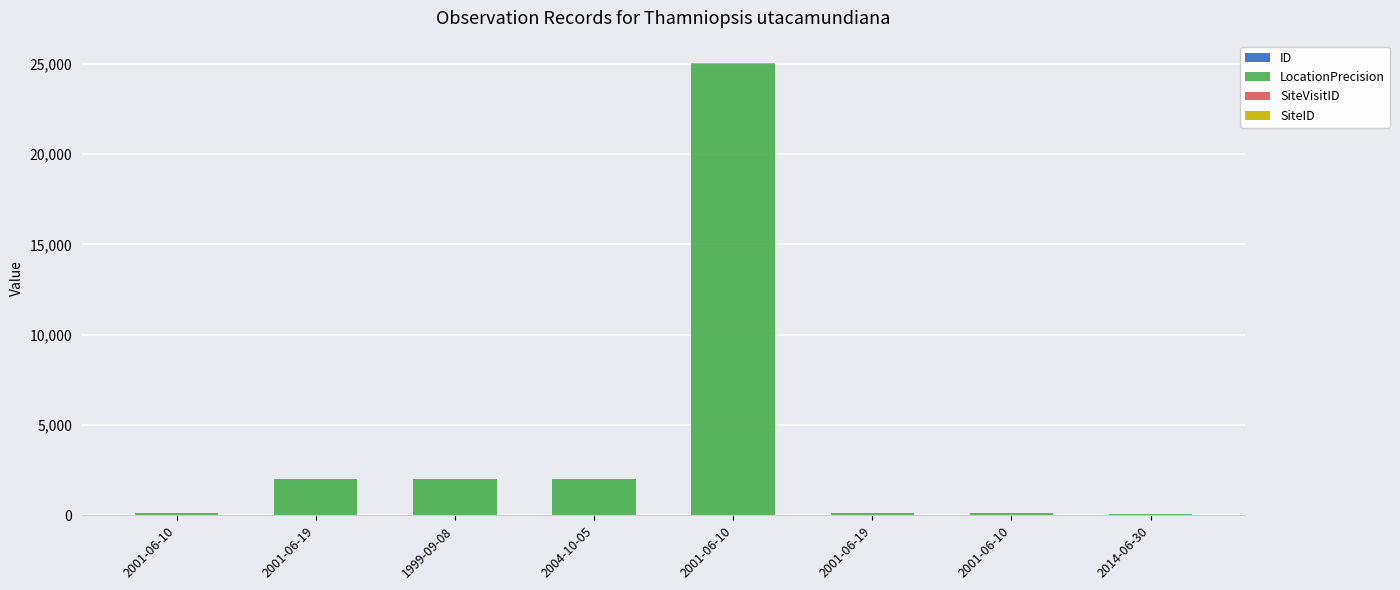

How many distinct data groups are displayed?

4